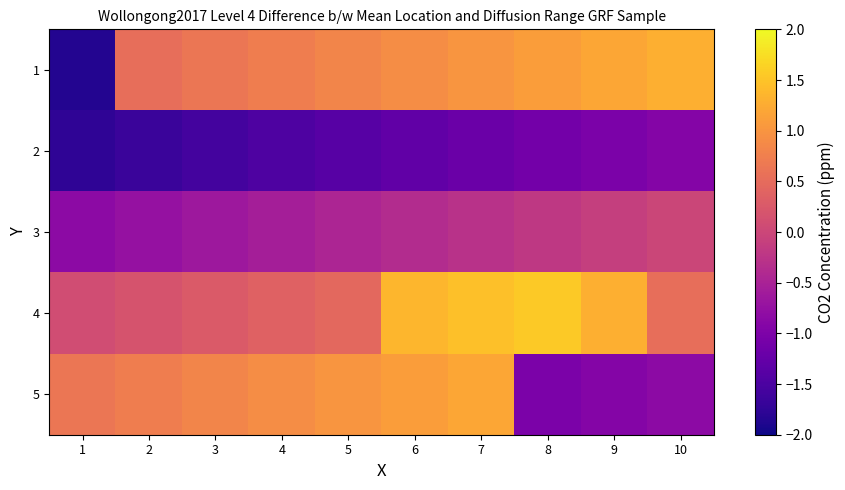

Reading left to right, list all the values displayed in this chart.

1: 1=-1.8	2=0.5	3=0.6	4=0.7	5=0.8	6=0.9	7=1.0	8=1.1	9=1.2	10=1.3
2: 1=-1.8	2=-1.7	3=-1.6	4=-1.5	5=-1.4	6=-1.3	7=-1.2	8=-1.1	9=-1.0	10=-0.9
3: 1=-0.8	2=-0.7	3=-0.6	4=-0.6	5=-0.5	6=-0.4	7=-0.3	8=-0.2	9=-0.1	10=-0.0
4: 1=0.1	2=0.2	3=0.3	4=0.4	5=0.5	6=1.4	7=1.5	8=1.6	9=1.3	10=0.5
5: 1=0.6	2=0.7	3=0.8	4=0.9	5=1.0	6=1.1	7=1.2	8=-1.0	9=-0.9	10=-0.8